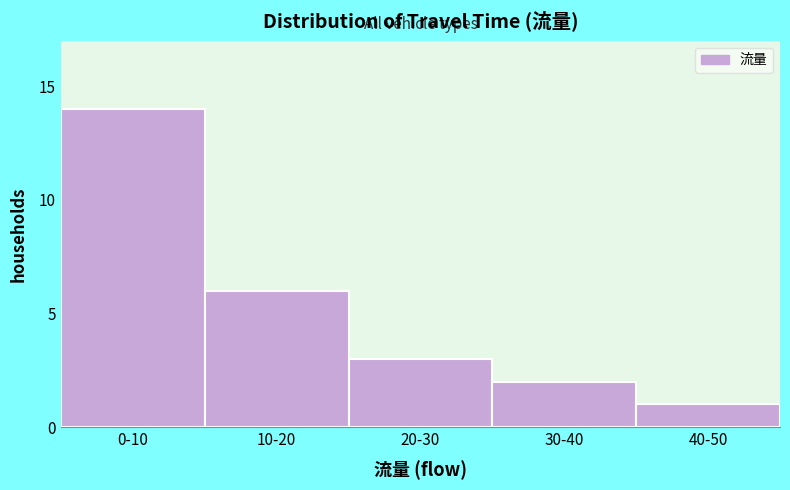

Reading left to right, what are all the values shown in this chart?

0-10=14	10-20=6	20-30=3	30-40=2	40-50=1